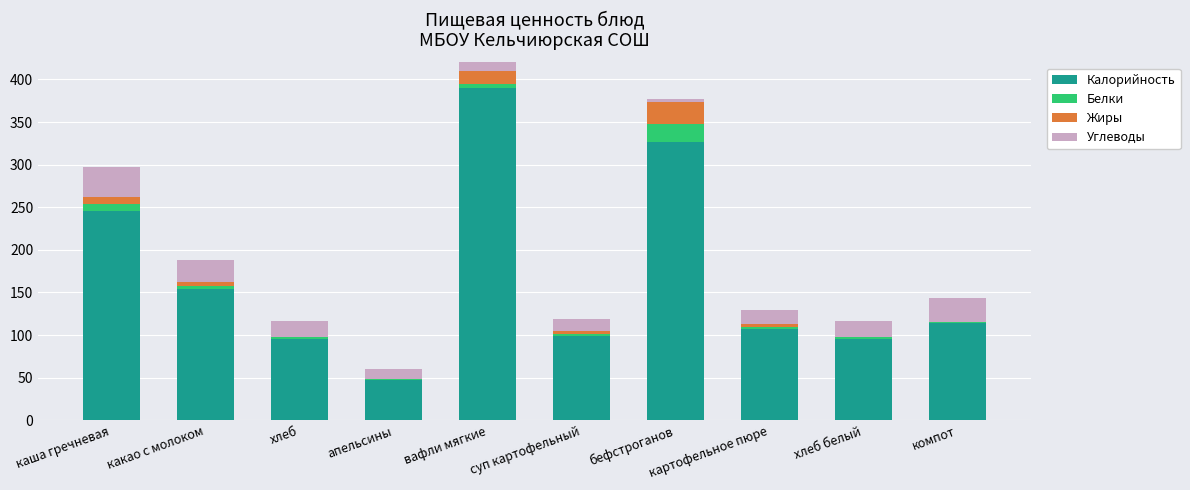

At which label does Калорийность reach its peak?

вафли мягкие